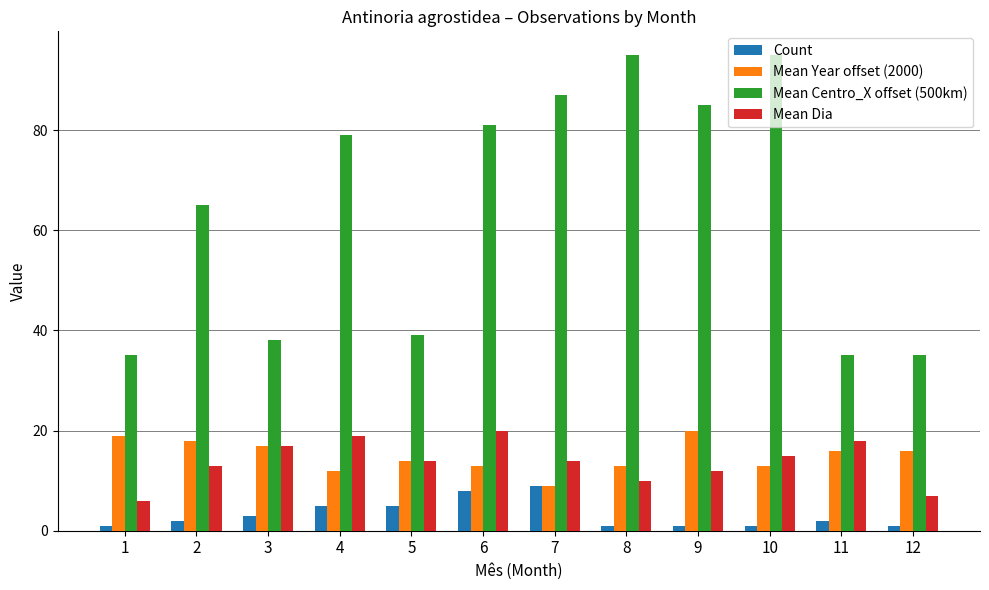

How many series are shown in this chart?

4